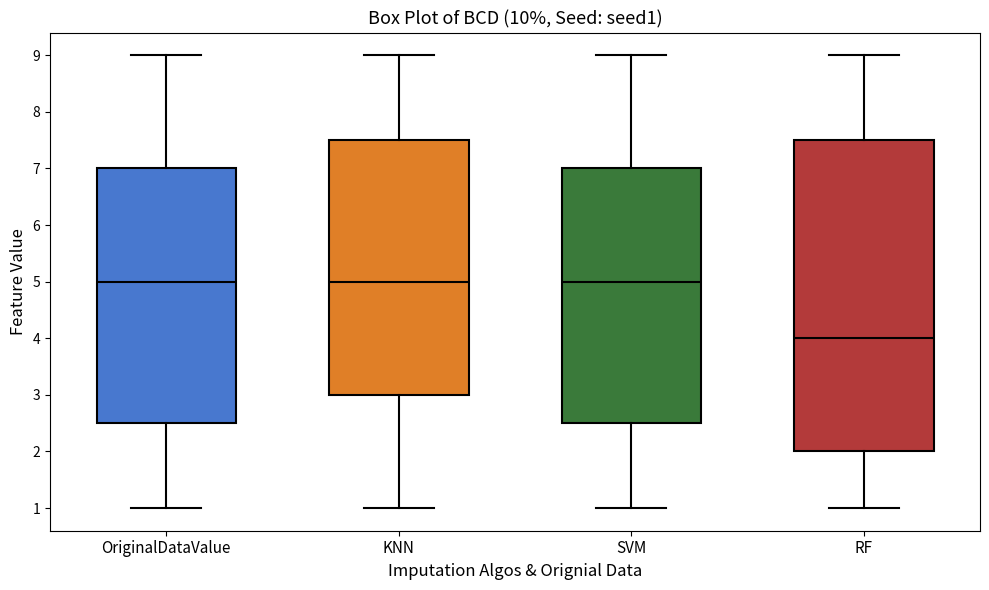

Reading left to right, transcribe this box plot: for each box, give where its median line is, the range the box spans, and where its two whiskers end, as read against the y-axis. The values are not printed on the chart, so give them approximately, as read against the axis.

OriginalDataValue: median 5.0, box 2.5 to 7.0, whiskers 1.0 to 9.0
KNN: median 5.0, box 3.0 to 7.5, whiskers 1.0 to 9.0
SVM: median 5.0, box 2.5 to 7.0, whiskers 1.0 to 9.0
RF: median 4.0, box 2.0 to 7.5, whiskers 1.0 to 9.0